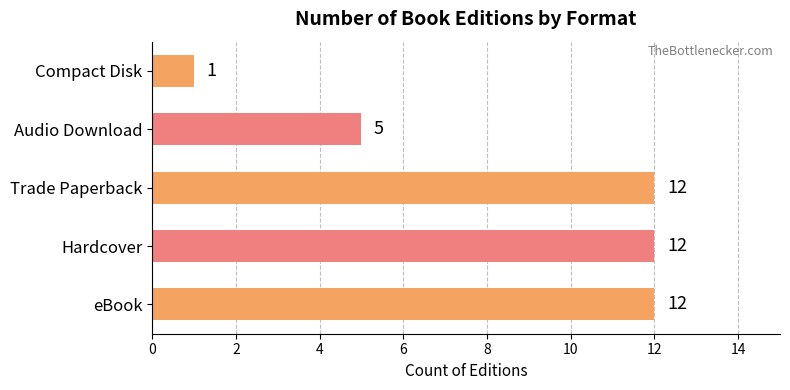

What is the difference between the second highest and minimum values?

11